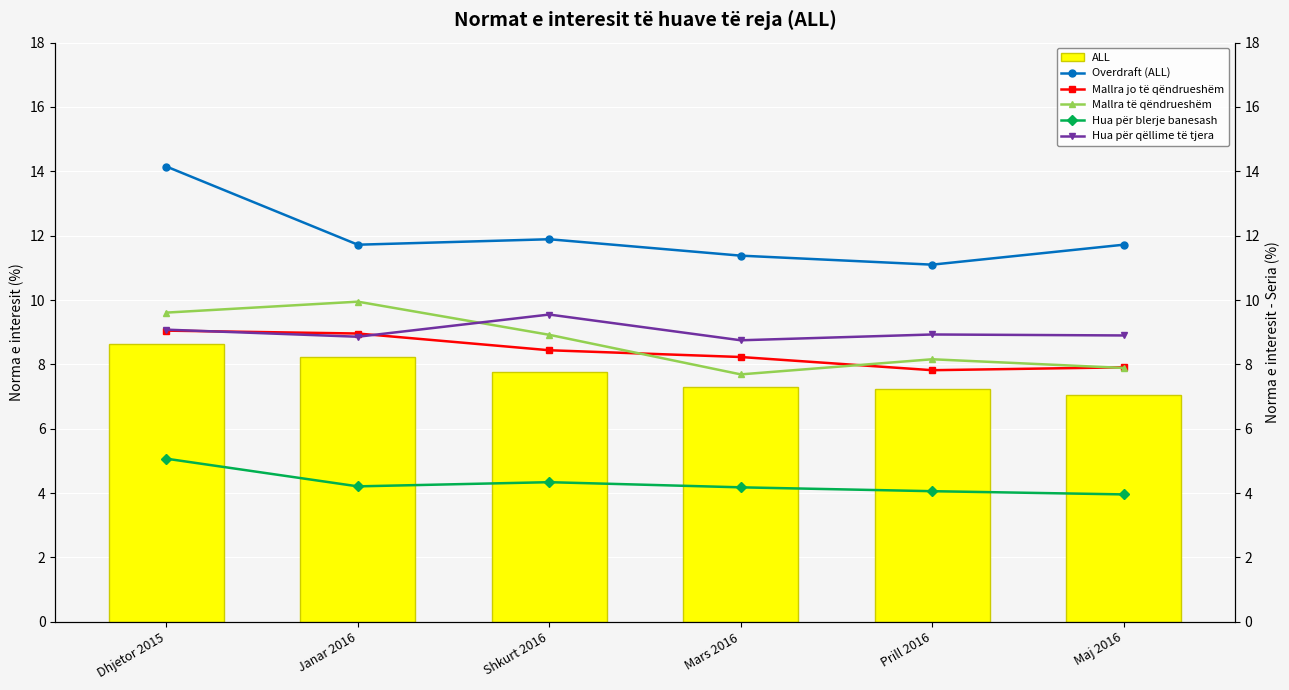

At which label is Mallra të qëndrueshëm closest to 8?

Maj 2016